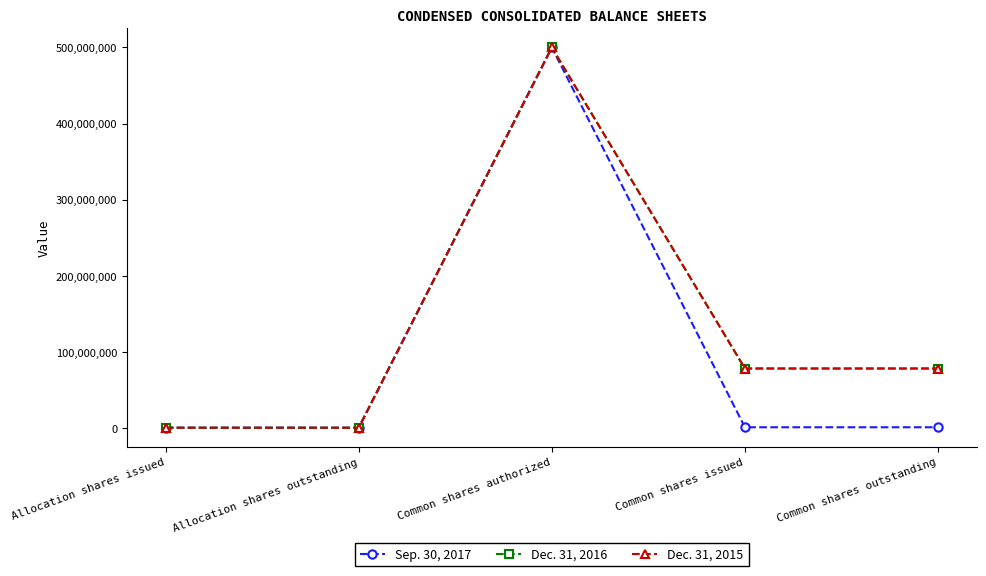

True or false: Sep. 30, 2017 and Dec. 31, 2016 cross at least once.

False